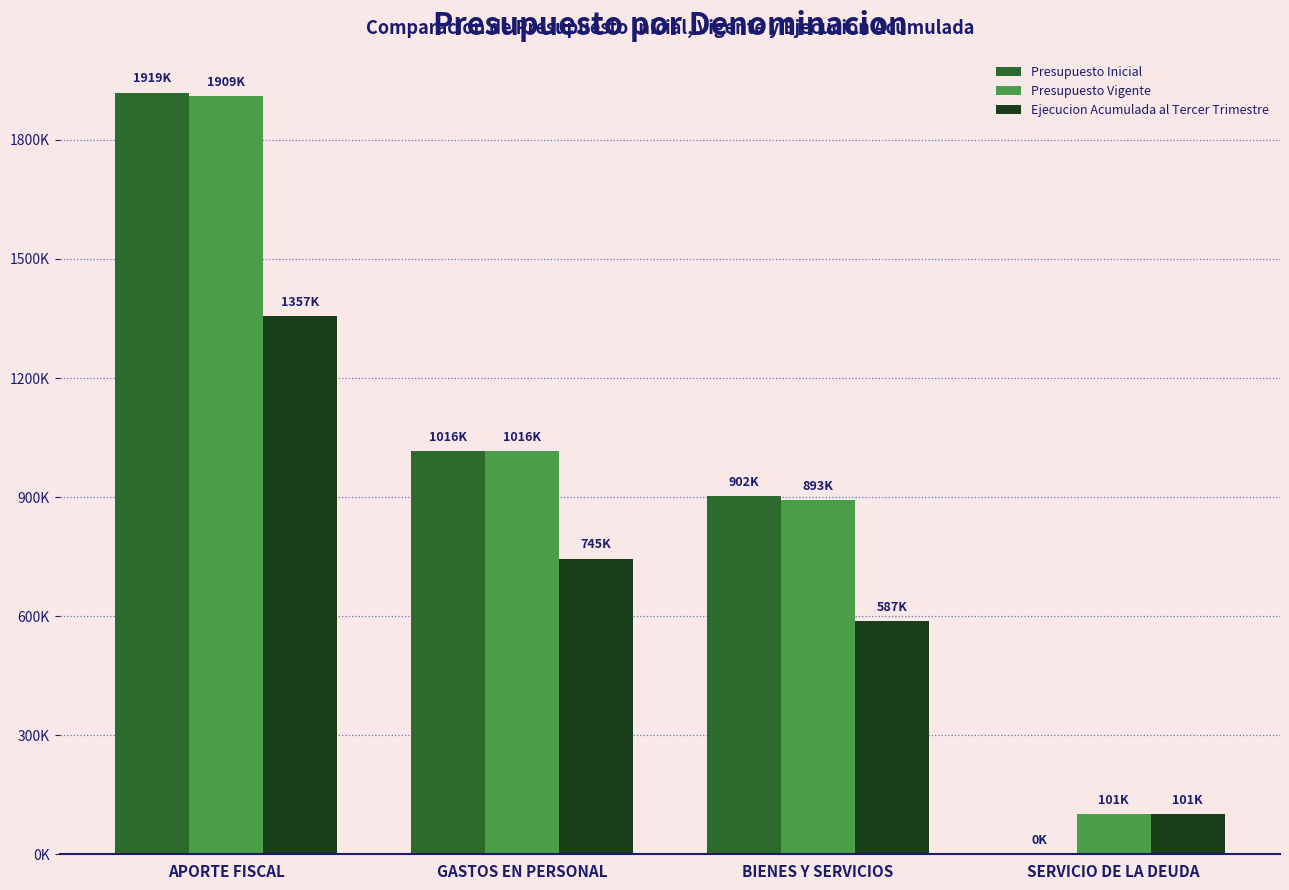

Which category has the lowest value in the Ejecucion Acumulada al Tercer Trimestre series?

SERVICIO DE LA DEUDA